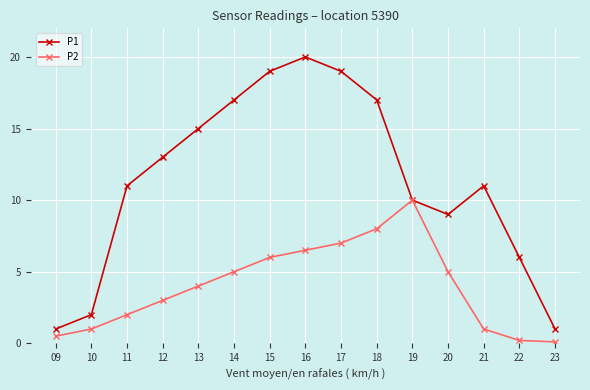

How many values in the P2 series are below 4?

7